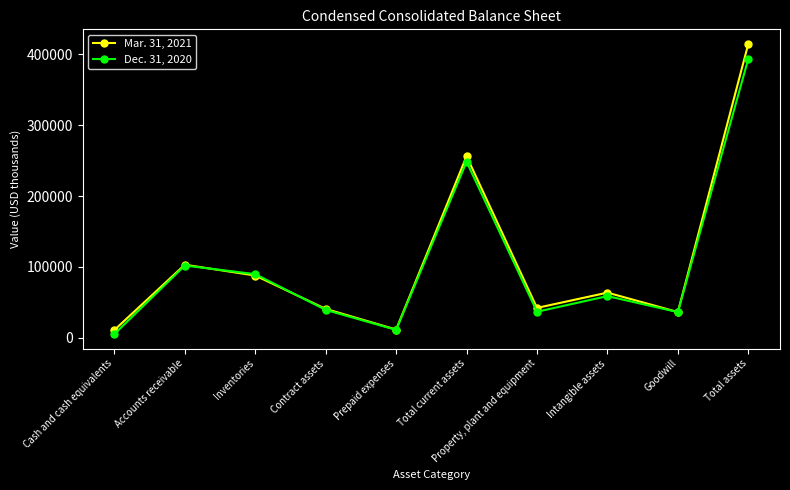

What is the difference between the second highest and second lowest values in the Dec. 31, 2020 series?

237427